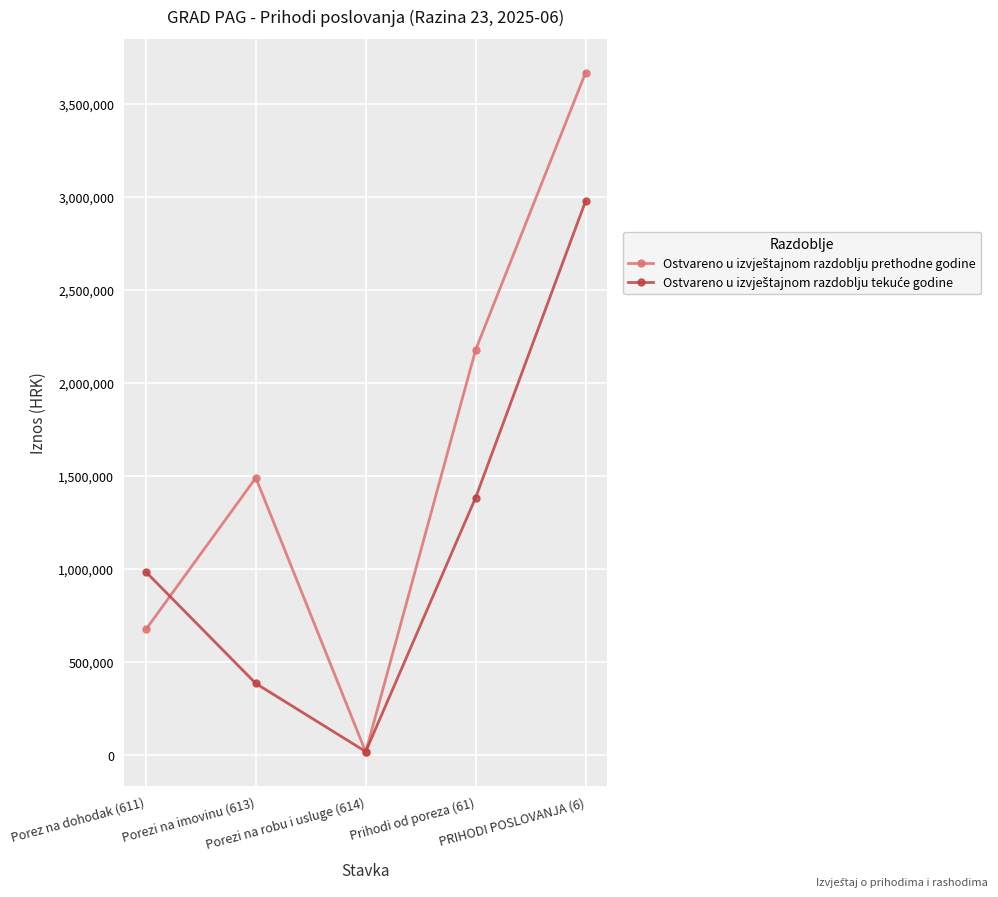

At which category is the sum across all series the highest?

PRIHODI POSLOVANJA (6)